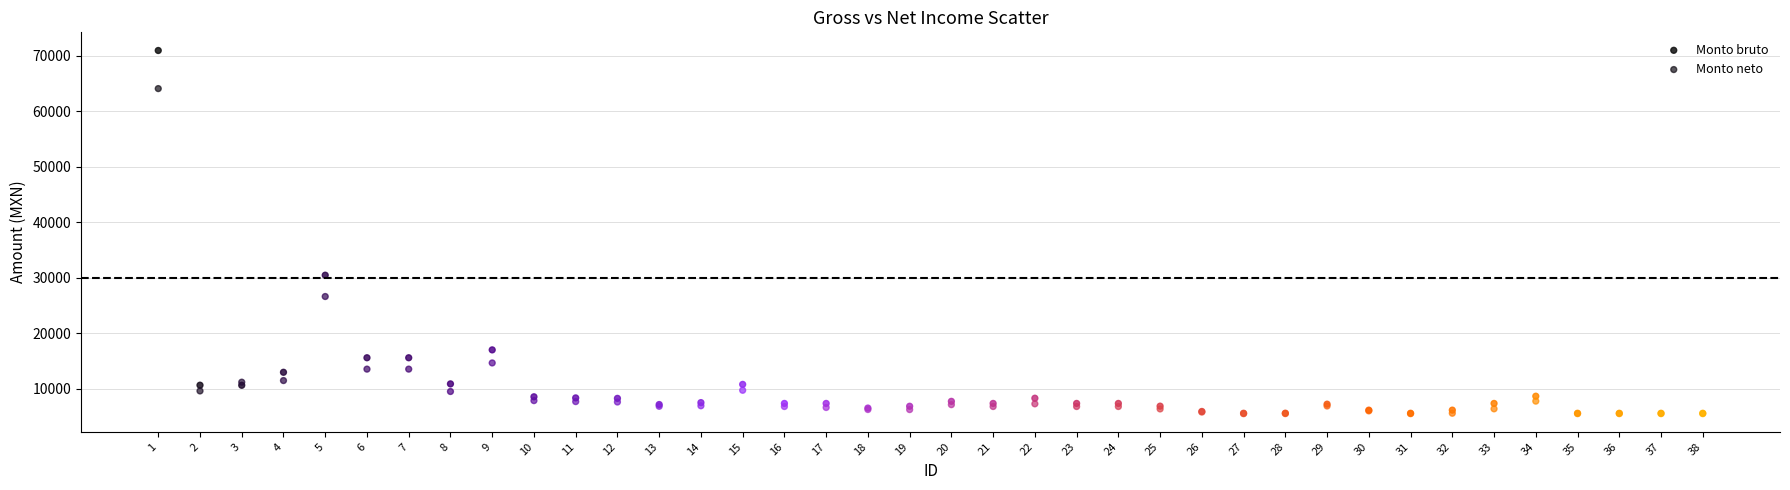

Which series reaches the maximum Y coordinate?

Monto bruto